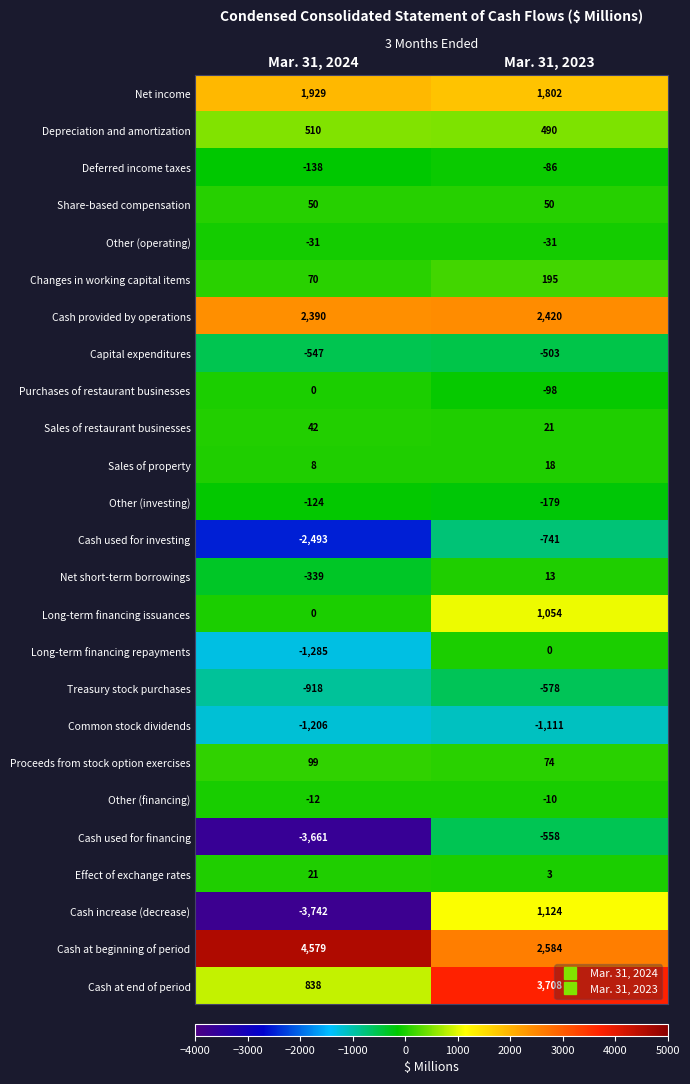

What is the difference between the highest and lowest values at Mar. 31, 2023?

4819